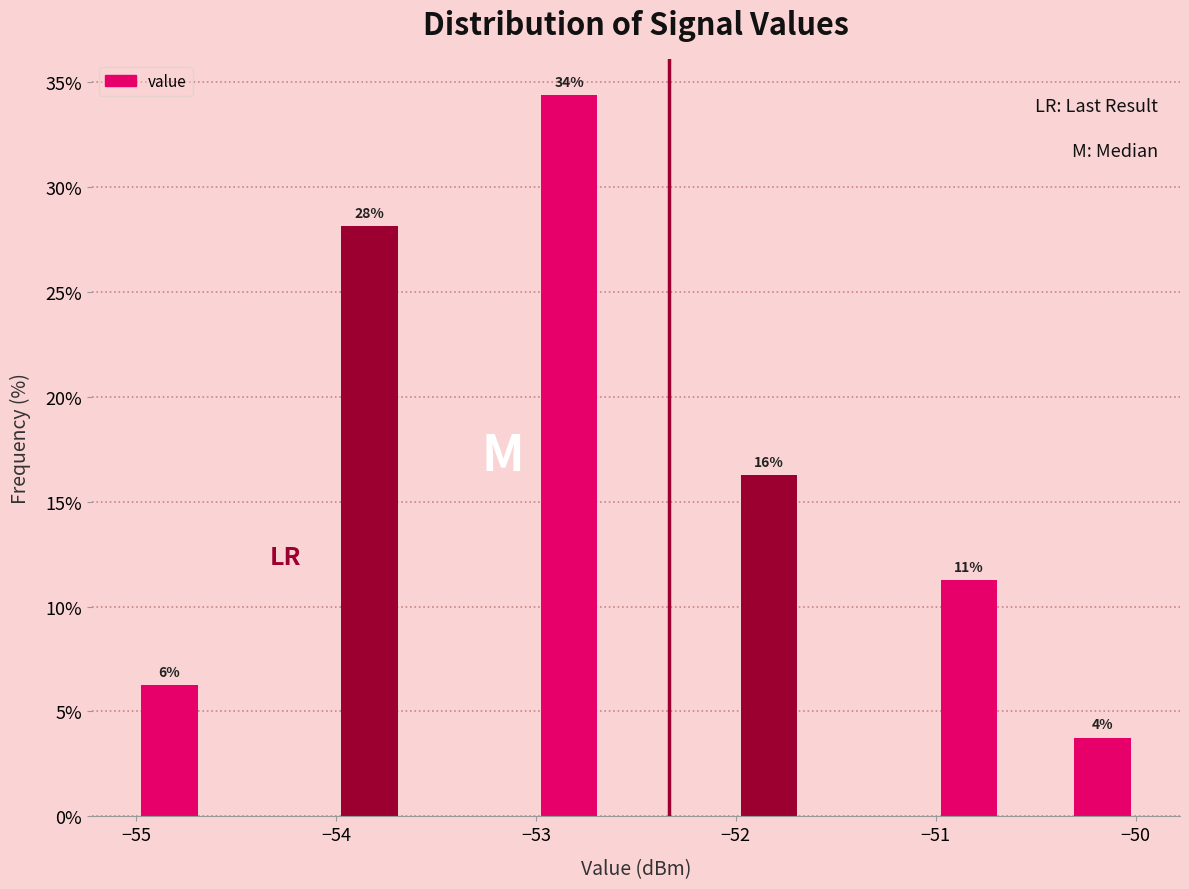

Around what value on the x-axis is the tallest bar? Give the approximate position of its centre, as read against the axis.

-52.8